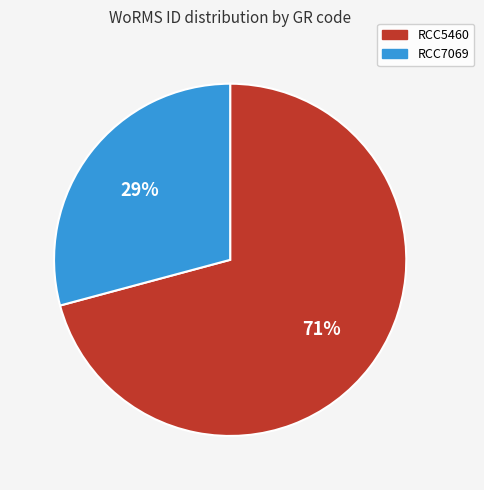

What is the smallest slice in the pie chart?

RCC7069